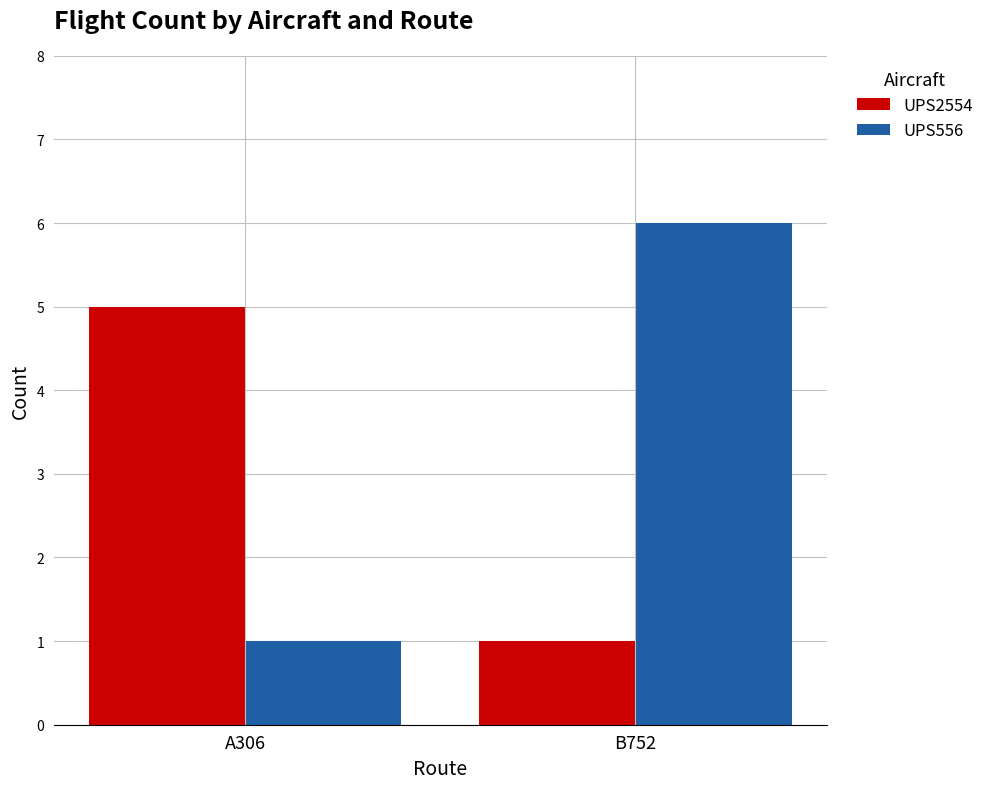

Which series has the largest total across all categories?

UPS556